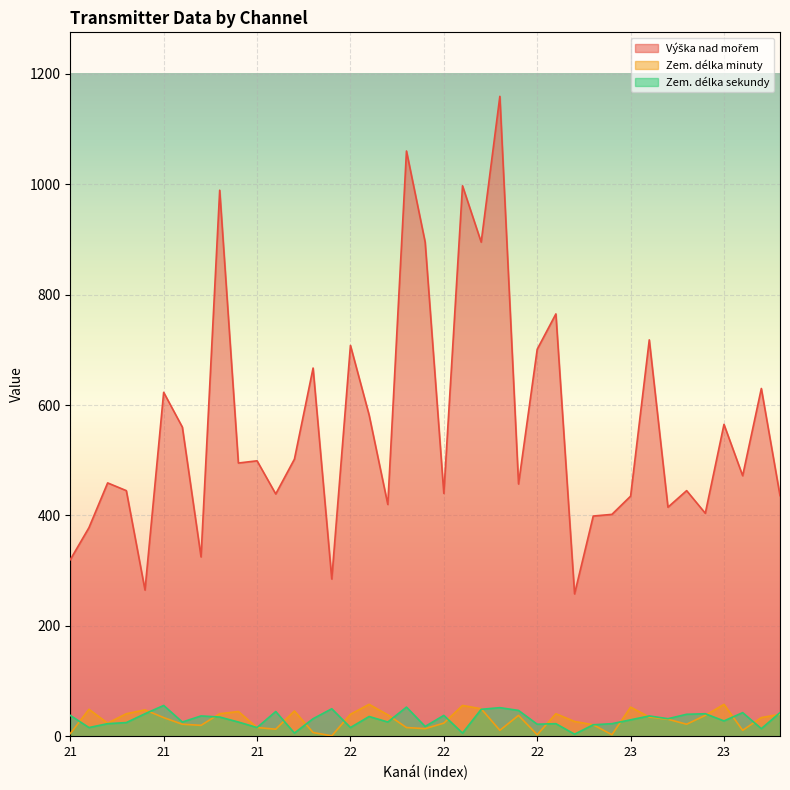

At which category does Výška nad mořem reach its first local peak?

21